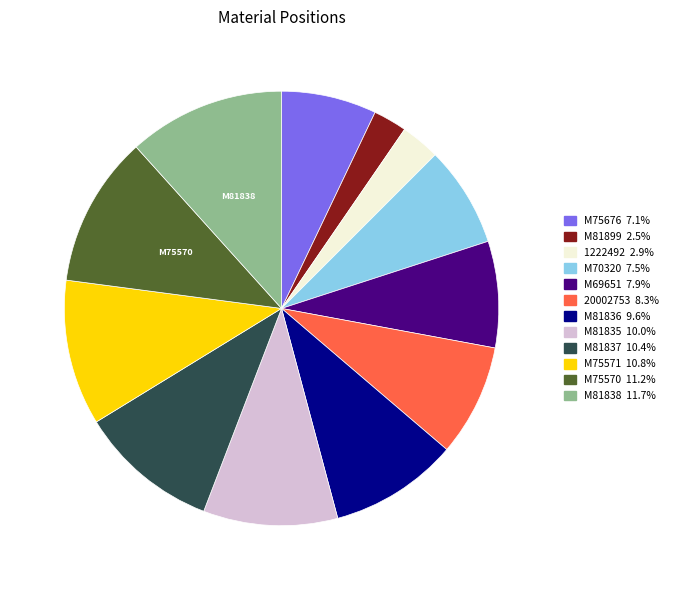

Is the sum of M81838 and M75571 greater than half?

No